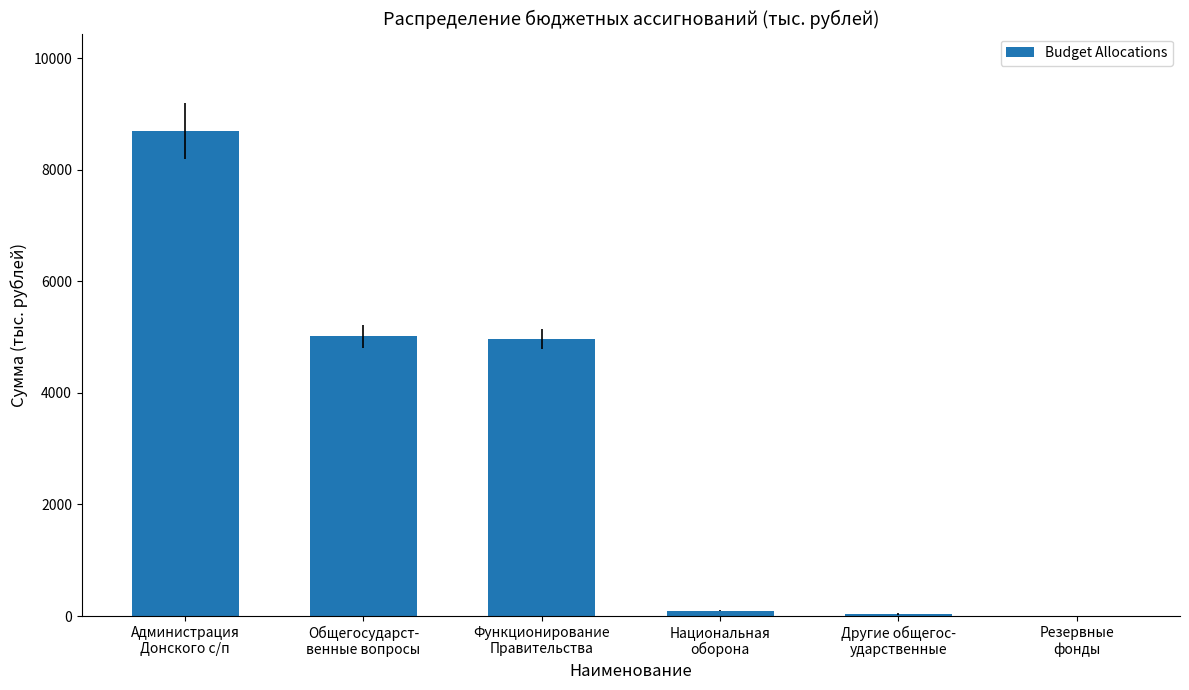

What is the average value?

3136.3